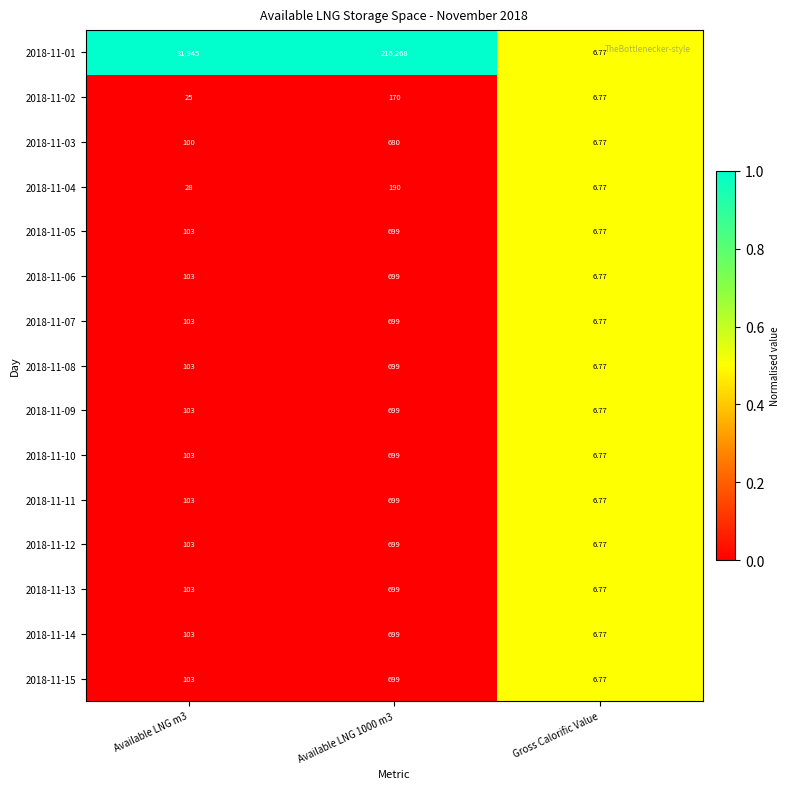

List the series in order of their peak value, lowest first.

2018-11-02, 2018-11-03, 2018-11-04, 2018-11-05, 2018-11-06, 2018-11-07, 2018-11-08, 2018-11-09, 2018-11-10, 2018-11-11, 2018-11-12, 2018-11-13, 2018-11-14, 2018-11-15, 2018-11-01